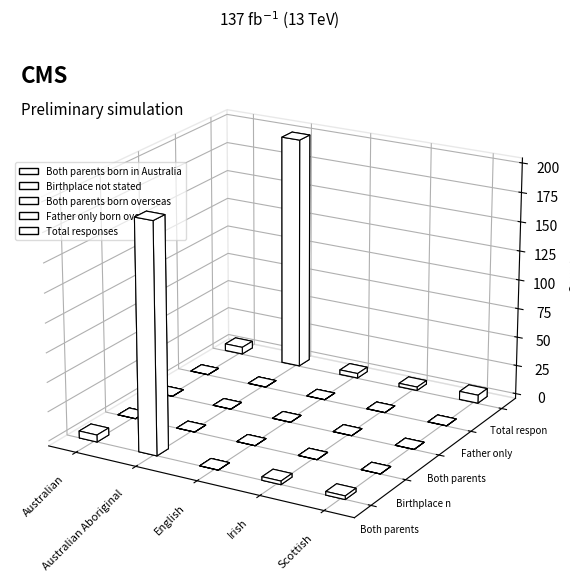

Which series changed the most between Australian and Australian Aboriginal?

Total responses